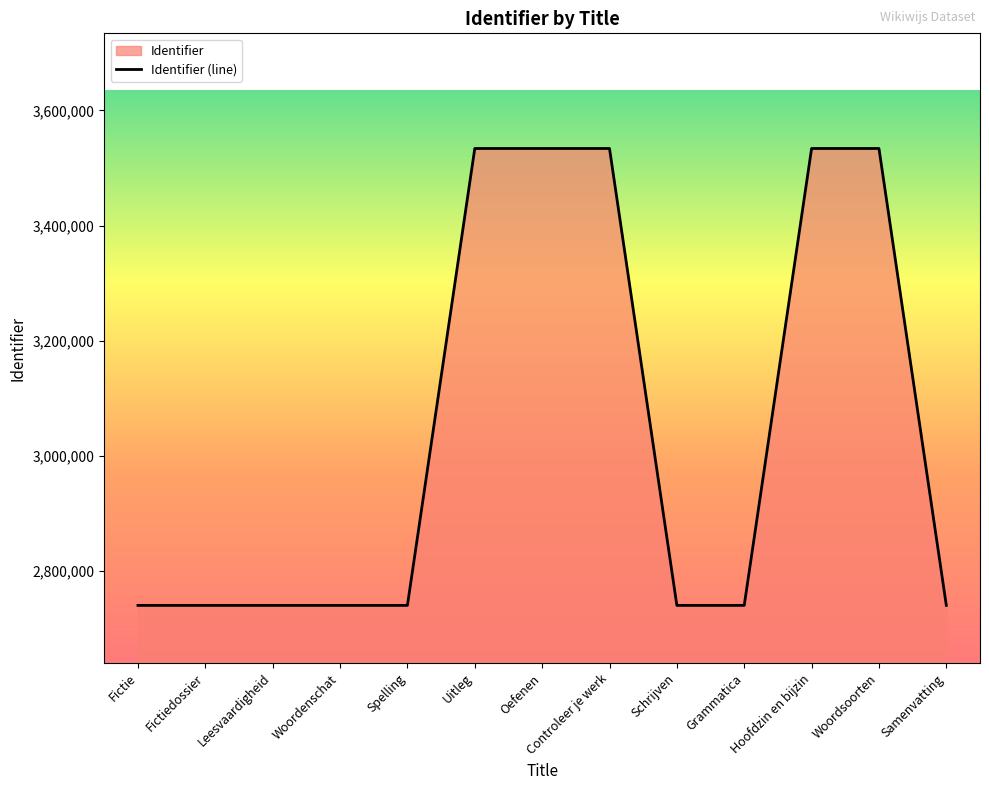

How many points are lower than both their immediate neighbors (excluding endpoints)?

2